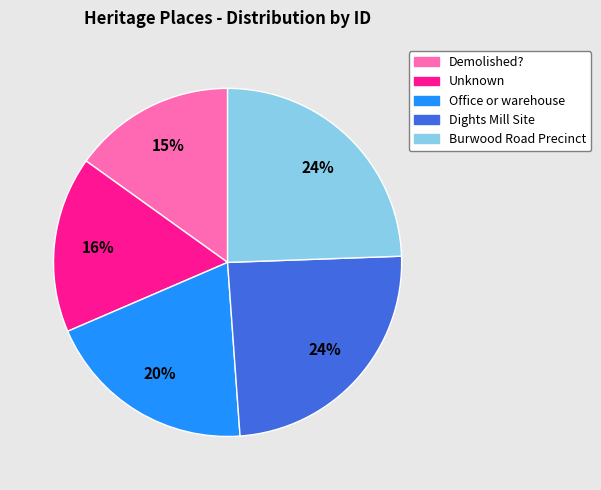

Which has a higher value, Dights Mill Site or Demolished??

Dights Mill Site